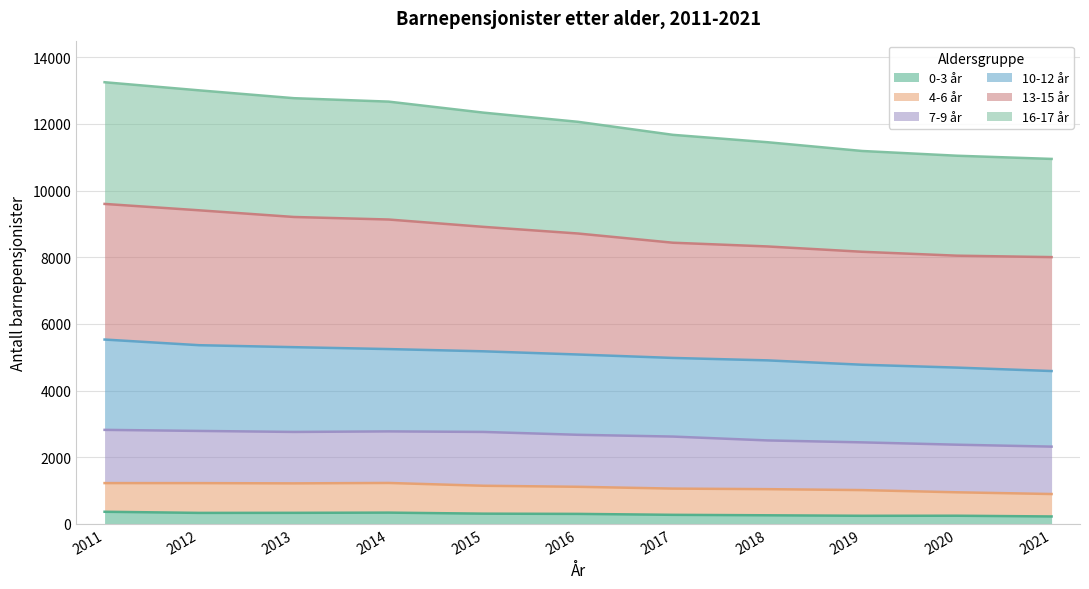

What is the total value across all series at 2011?

13253